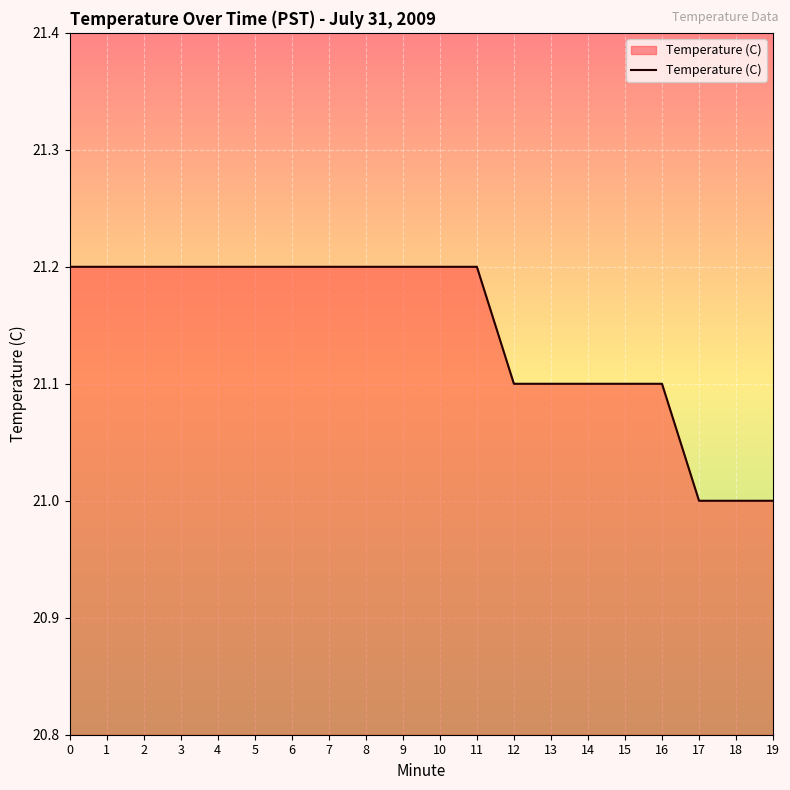

What is the difference between the second highest and second lowest values?

0.2